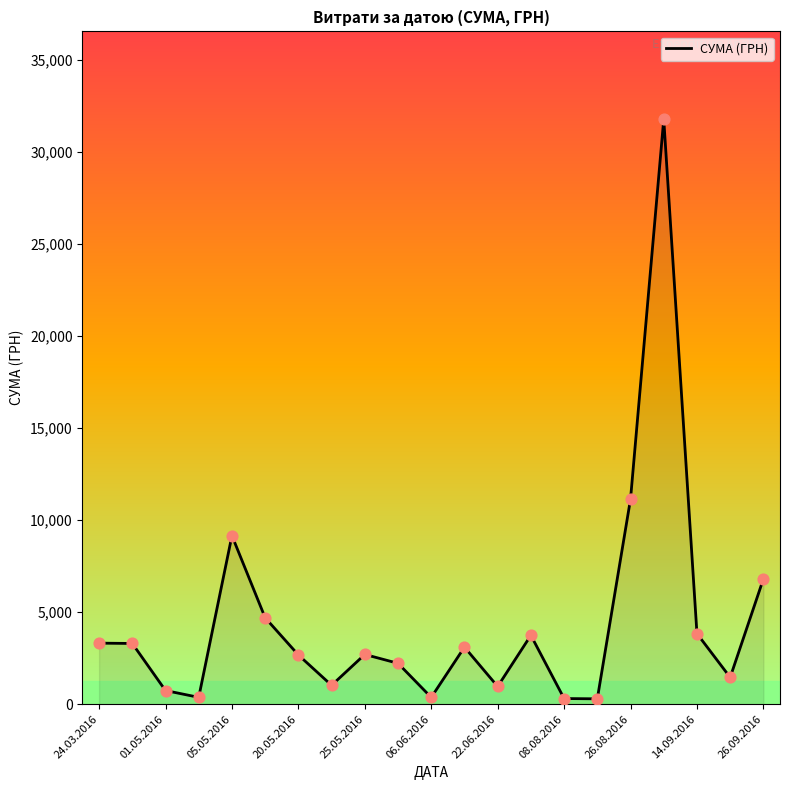

What is the maximum value shown in the chart?

31782.9